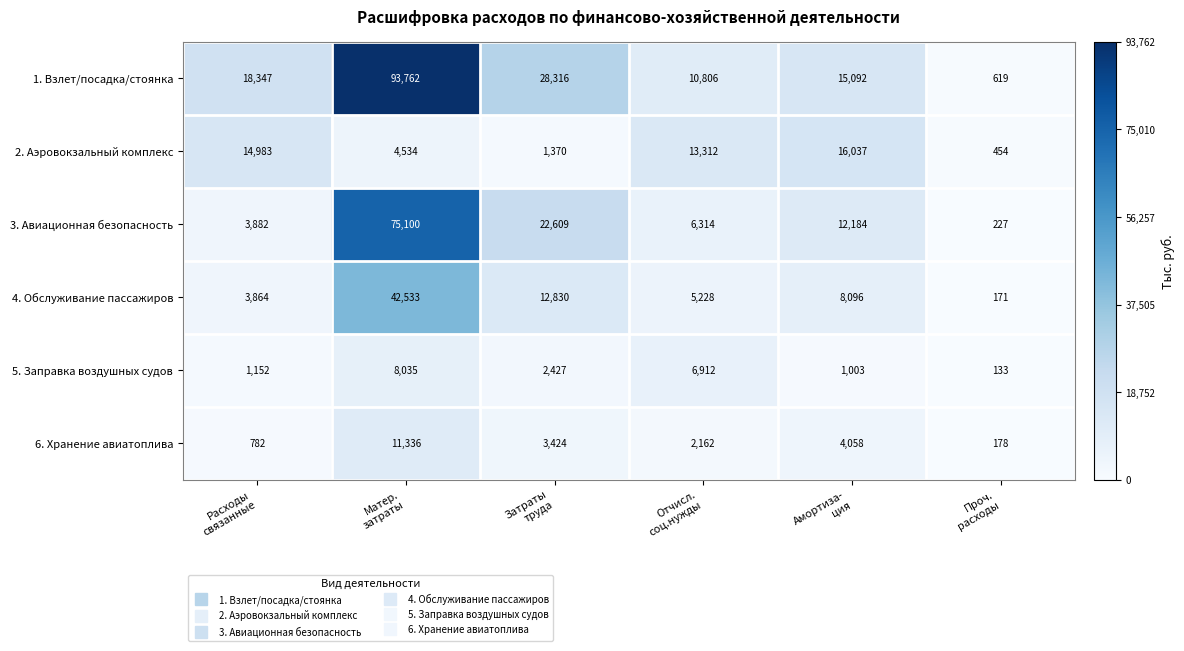

Which label corresponds to the smallest value in the chart?

Проч.
расходы